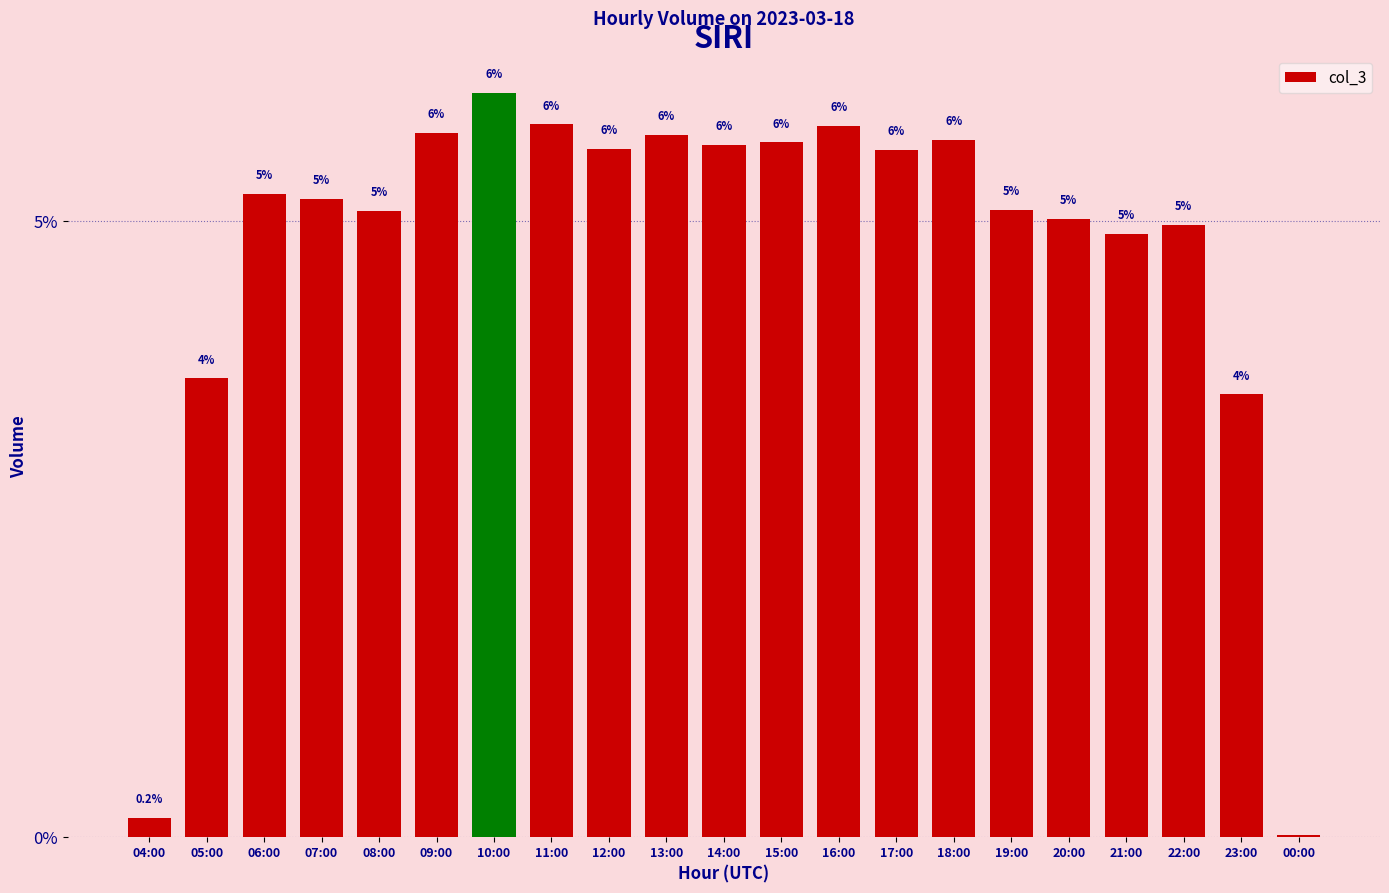

At which label is the value closest to 3?

23:00